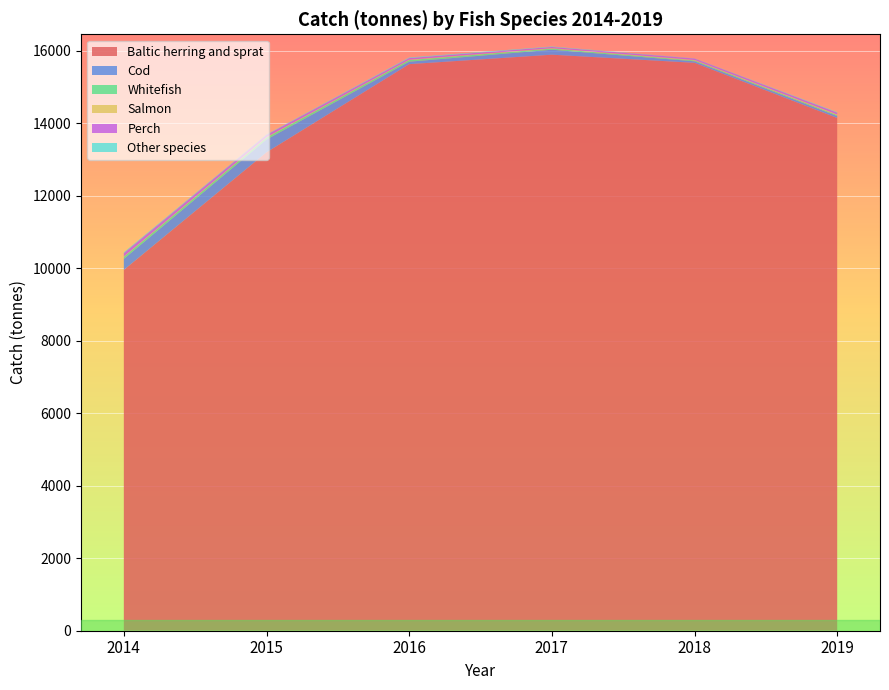

Reading left to right, what are all the values shown in this chart?

Baltic herring and sprat: 9952.0	13194.9	15627.0	15888.0	15663.7	14143.3
Cod: 305.0	353.5	68.0	137.0	42.1	52.4
Whitefish: 55.0	54.4	44.0	32.0	23.6	25.8
Salmon: 8.0	11.1	11.8	11.0	12.9	17.7
Perch: 96.0	62.0	43.9	33.0	40.0	50.9
Other species: 21.0	11.6	17.0	13.0	5.2	15.0